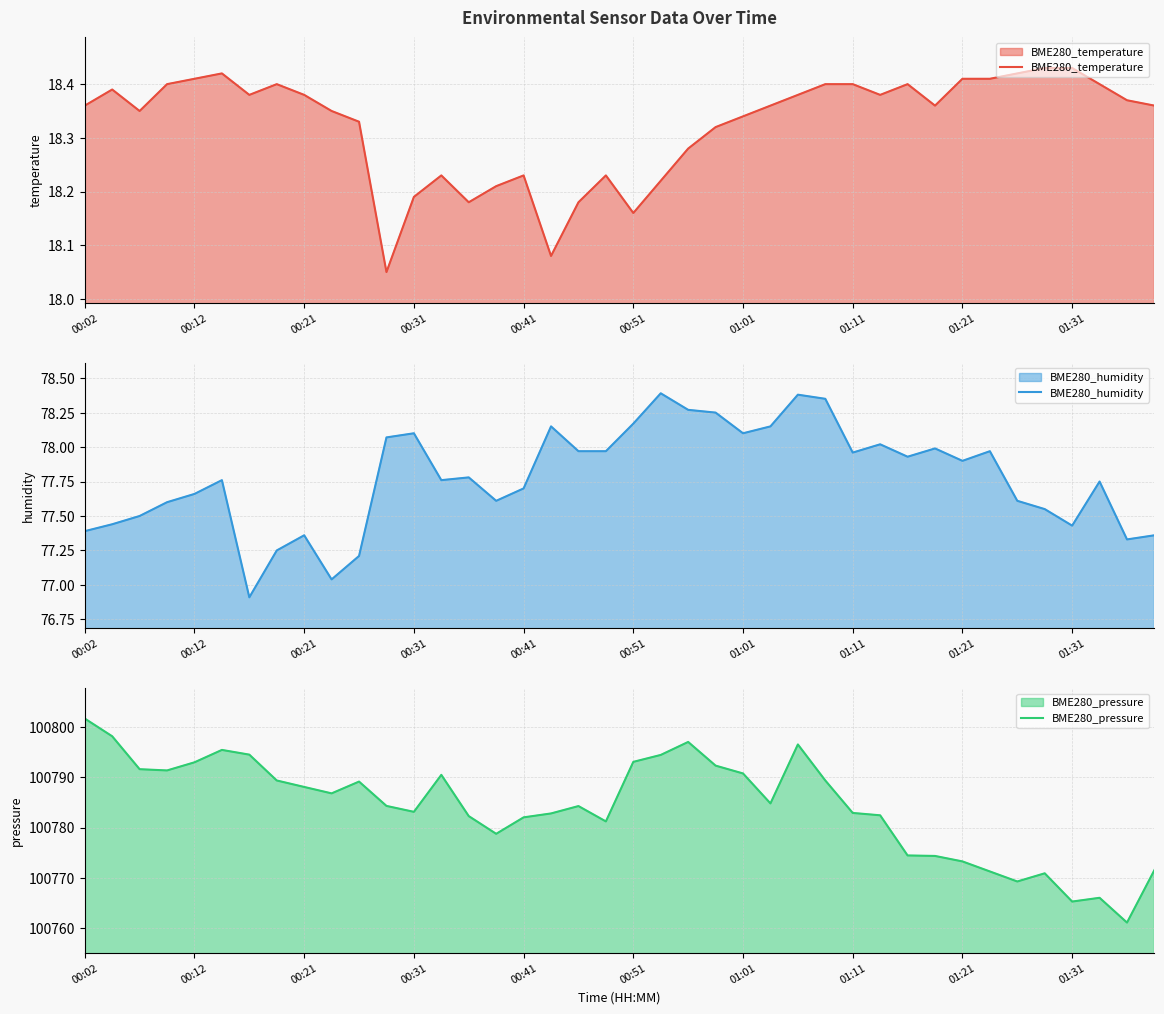

Does the chart have visible grid lines?

Yes